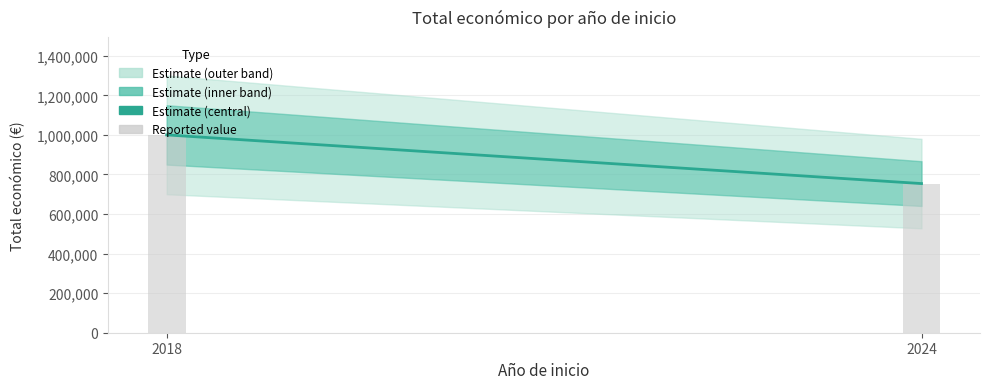

The value at 2024 is 288707. True or false?

False